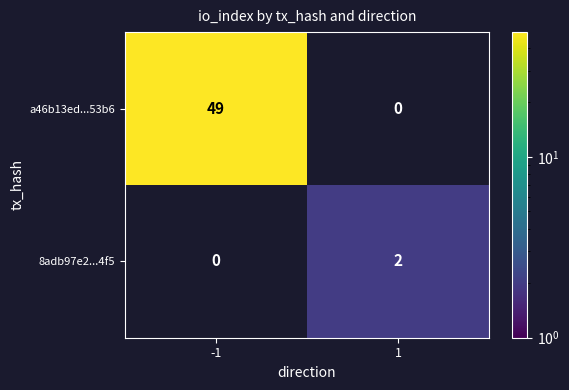

Which label corresponds to the largest value in the chart?

-1